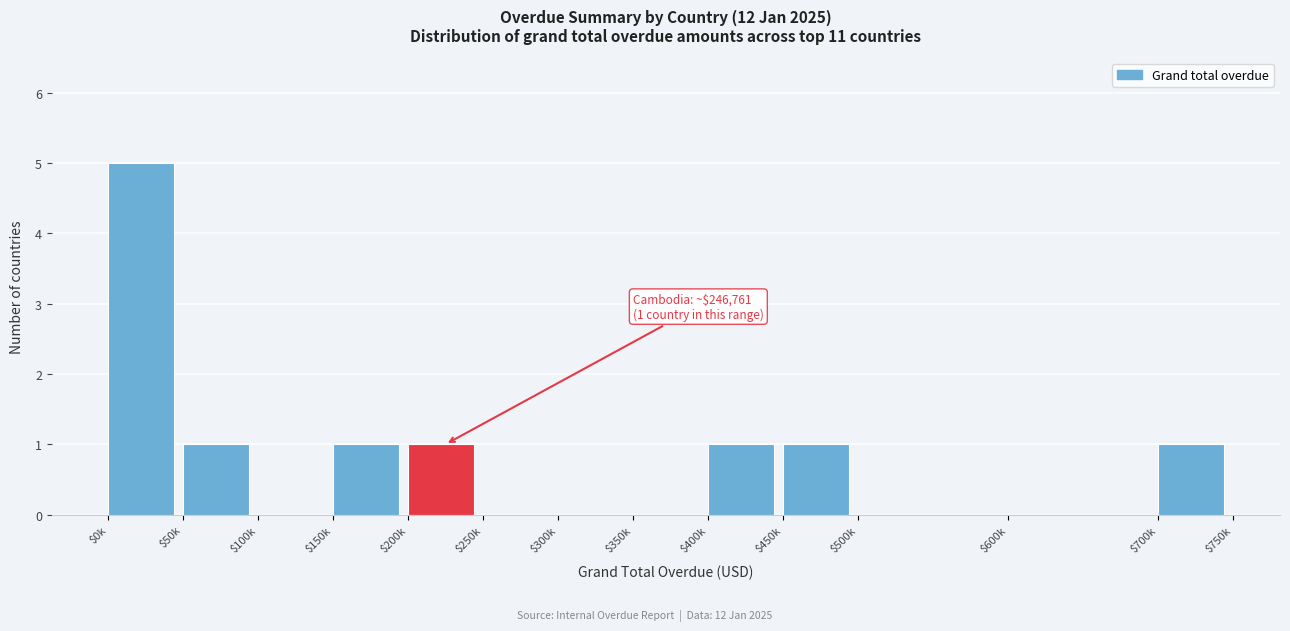

What is the maximum value shown in the chart?

5